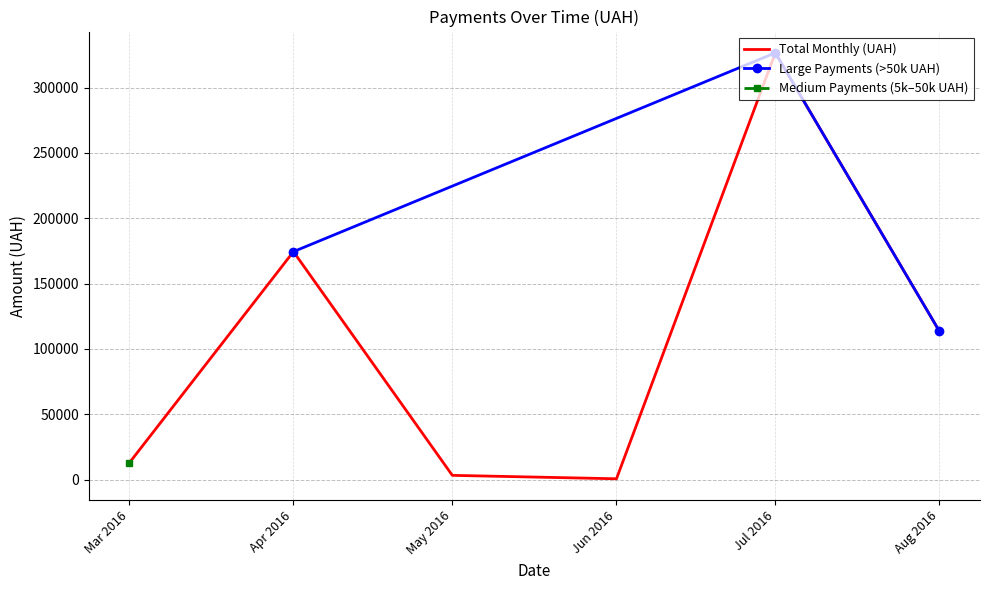

The value of Total Monthly (UAH) at Mar 2016 is 12746.9. True or false?

True